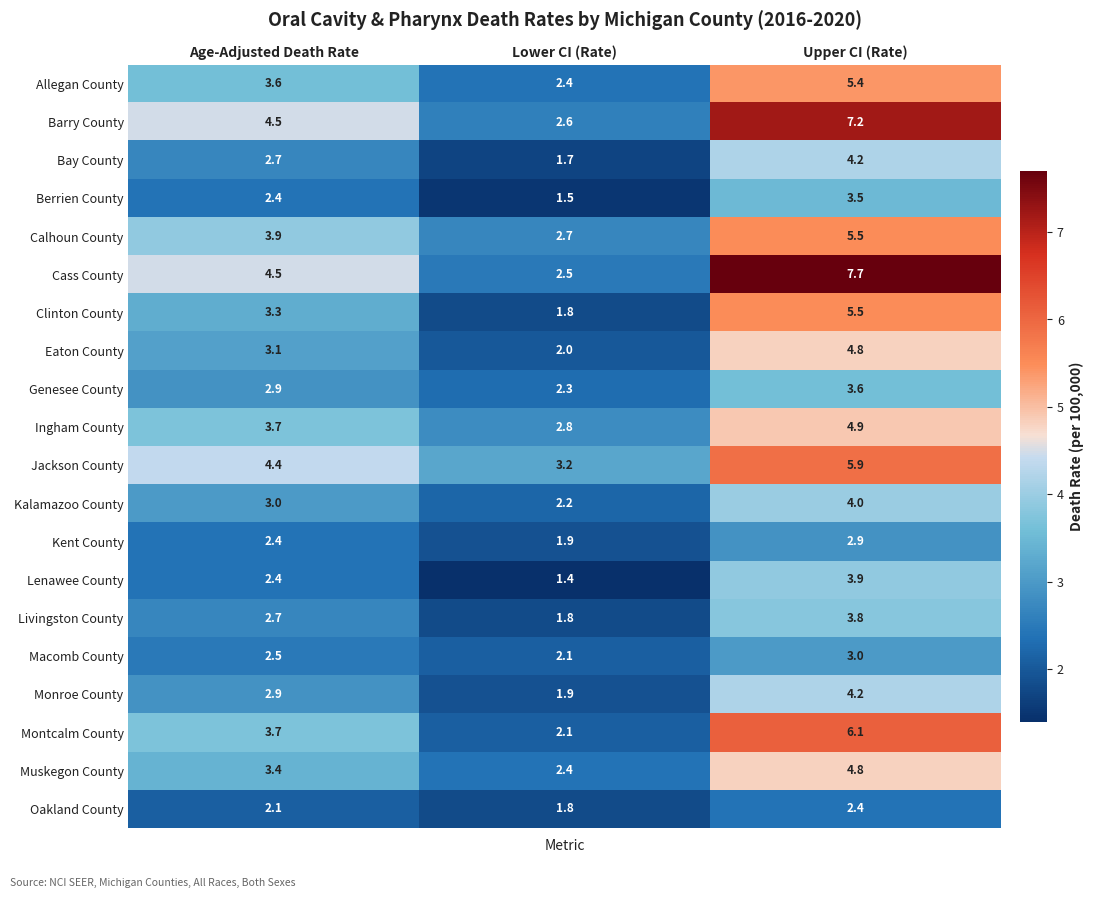

Is the value of Montcalm County at Age-Adjusted Death Rate greater than the value of Calhoun County at Upper CI (Rate)?

No